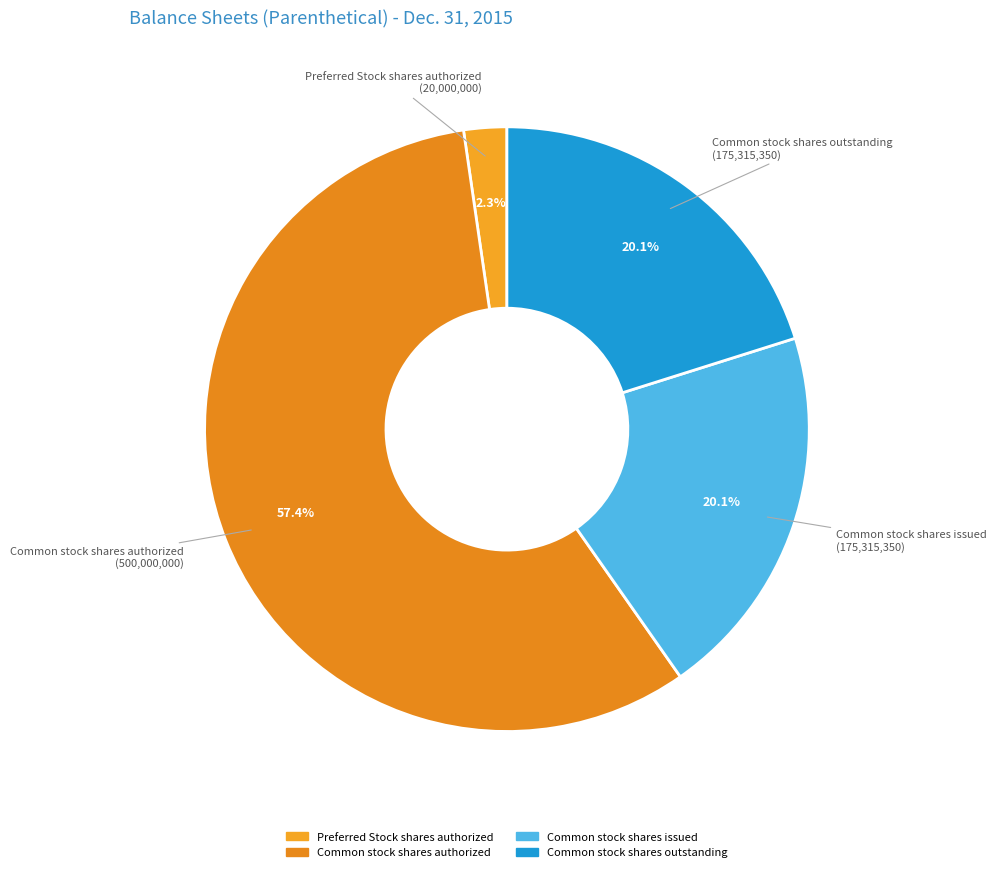

Do Preferred Stock shares authorized and Common stock shares issued together represent more than half of the pie?

No